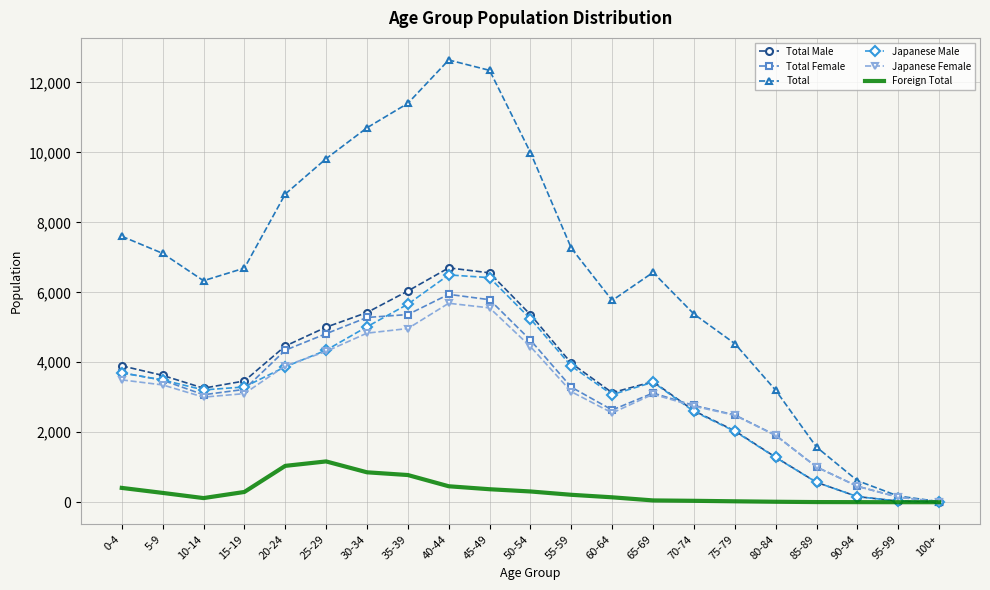

Which series has the largest range (max minus min)?

Total